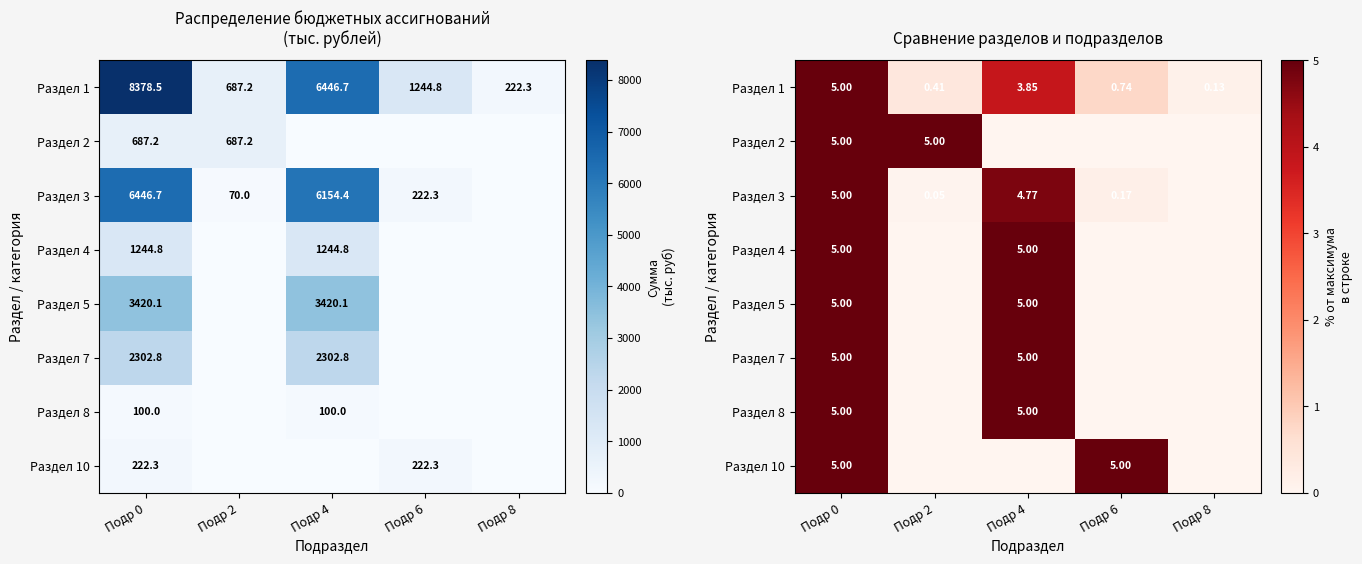

At which label is Раздел 2 closest to 2?

Подр 4